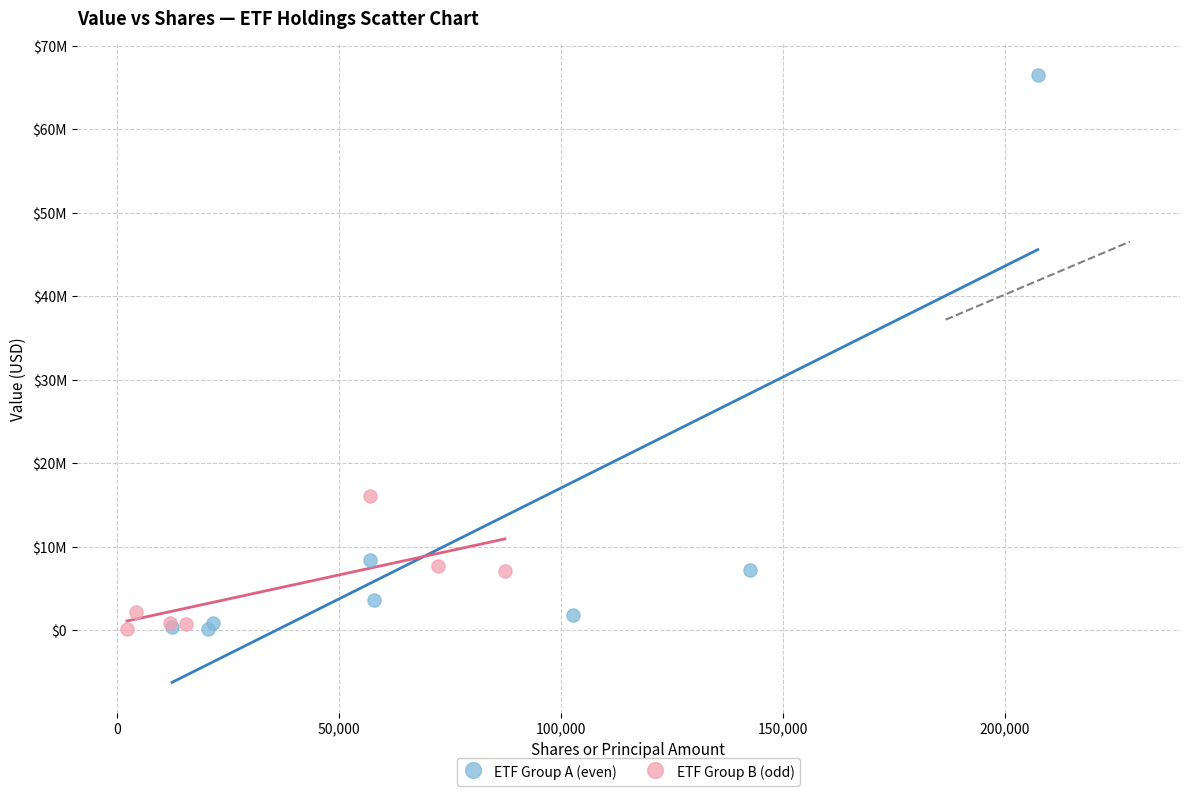

What are all the series names shown in the legend?

ETF Group A (even), ETF Group B (odd)